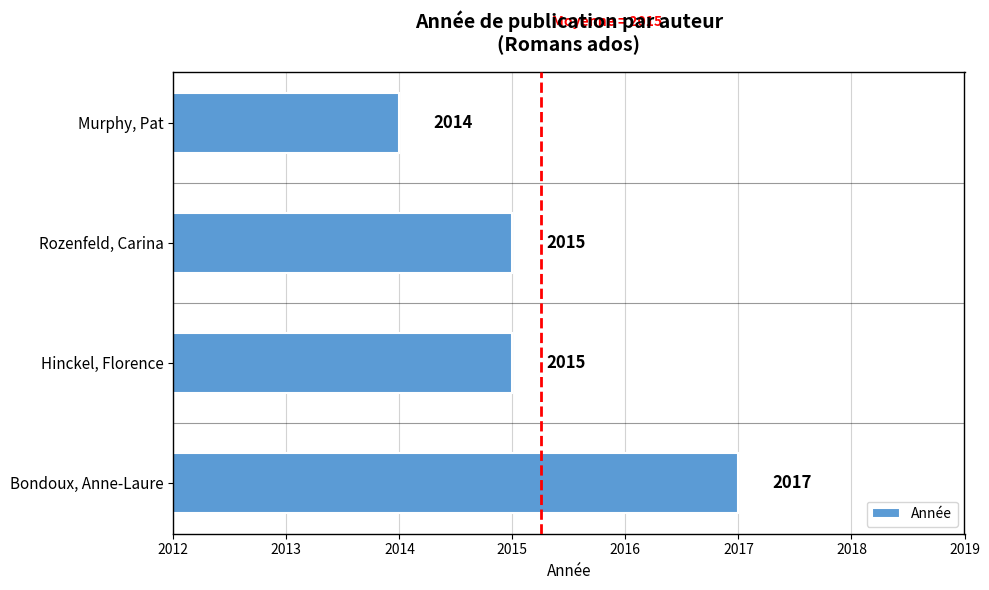

Is it true that the value at Bondoux, Anne-Laure is 2017?

True